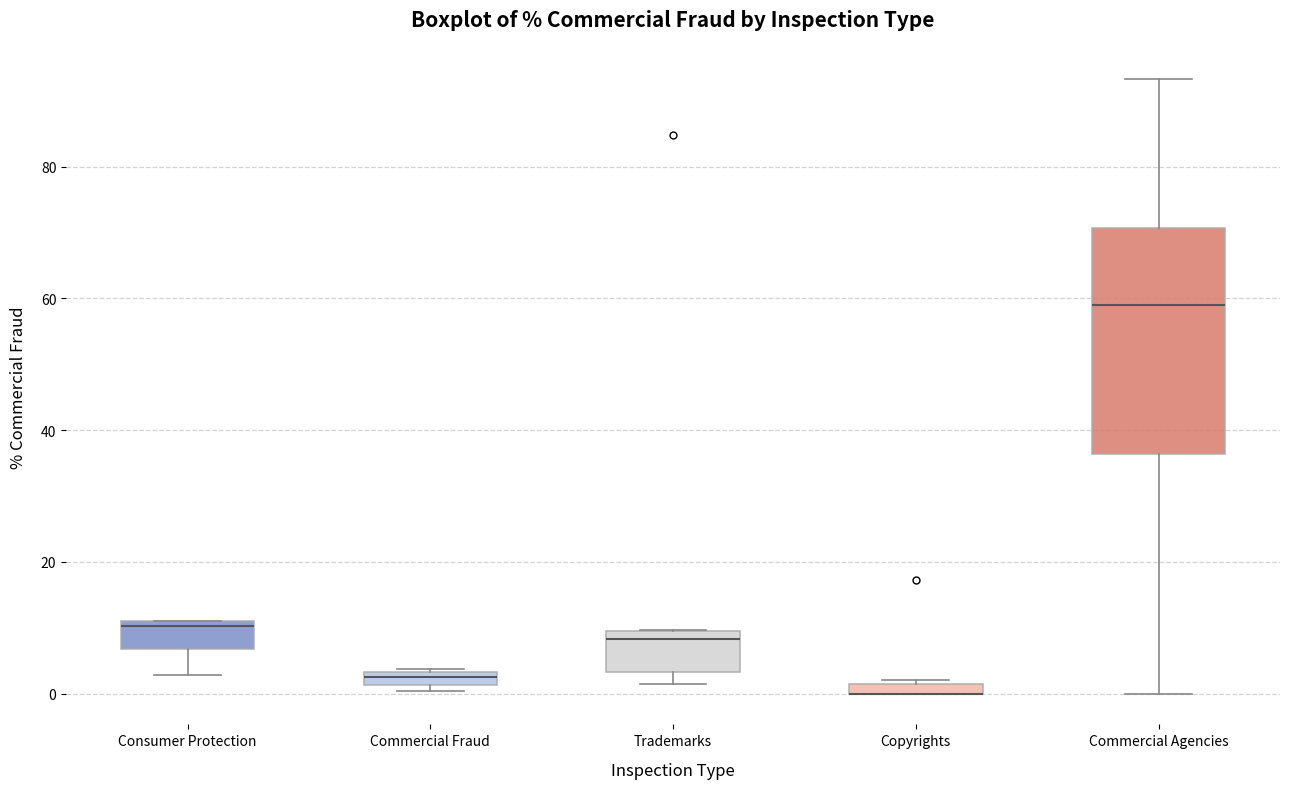

Where is the upper edge of the box for Commercial Agencies on the y-axis? The values are not printed on the chart, so give them approximately, as read against the axis.

70